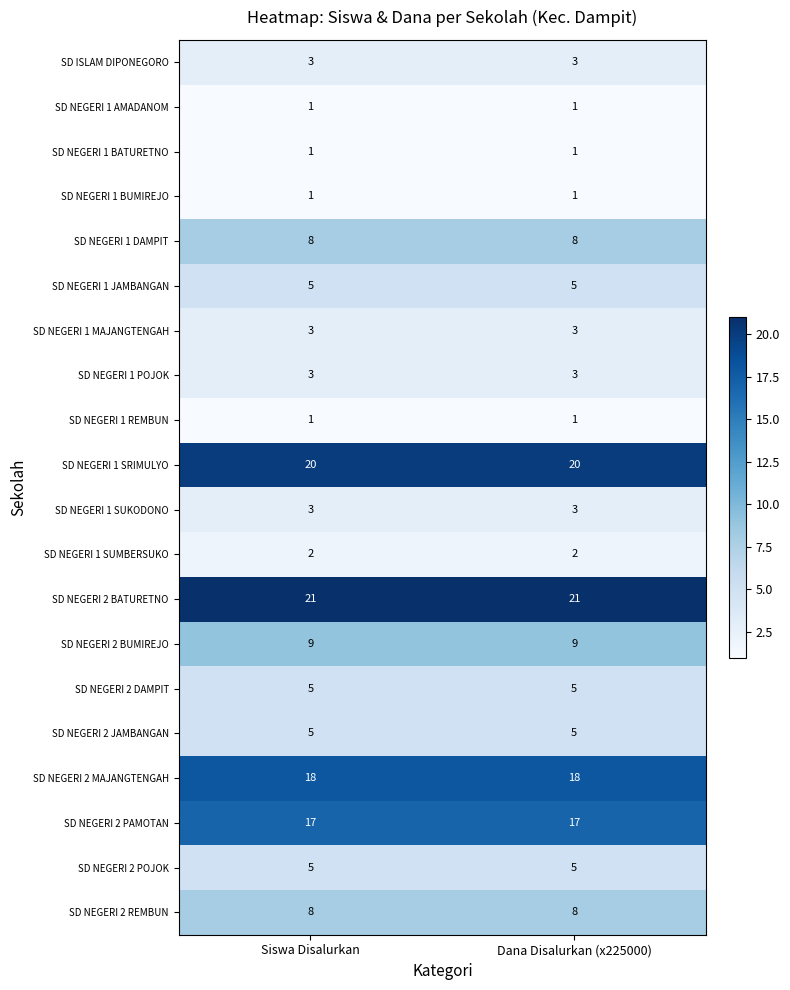

What is the total value across all series at Siswa Disalurkan?

139